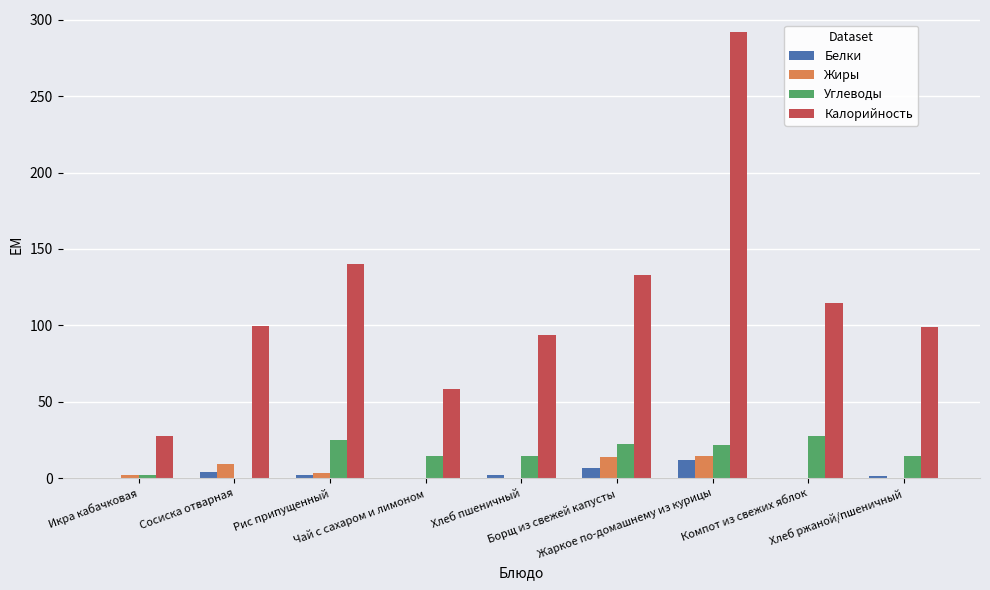

What is the maximum value shown in the chart?

291.7